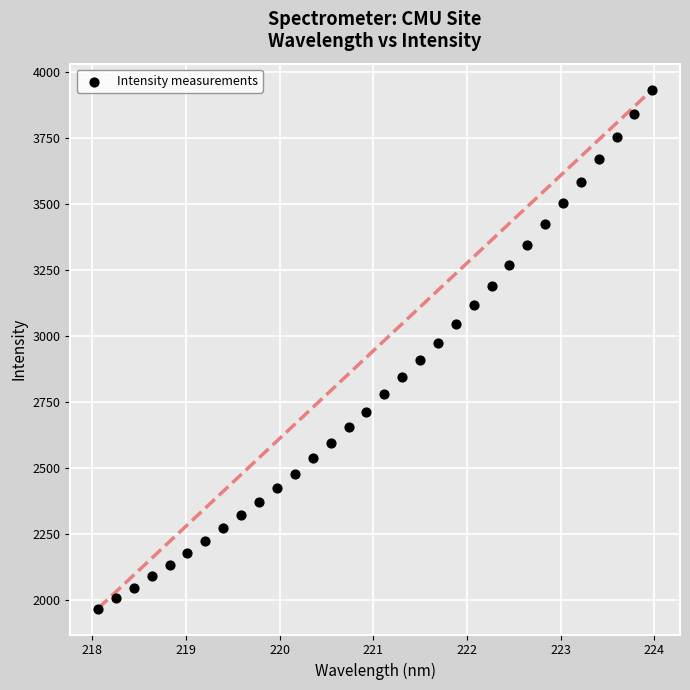

What is the range of Y values (max minus min)?

1968.4